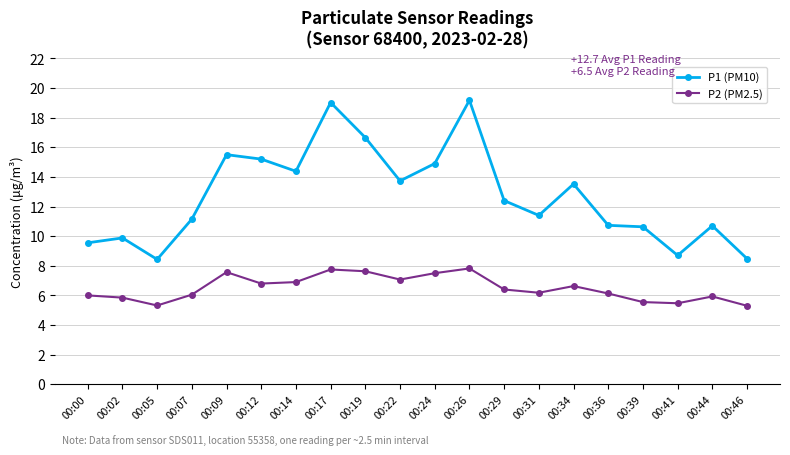

List the series in order of their peak value, highest first.

P1 (PM10), P2 (PM2.5)